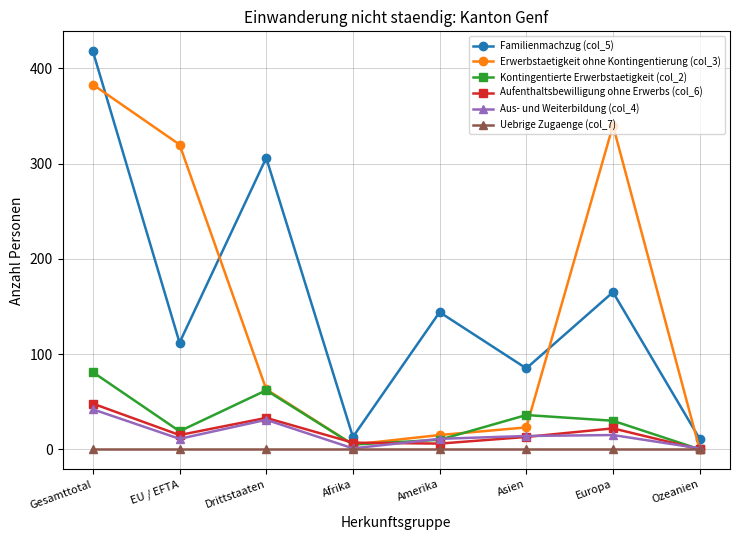

How many lines are shown in the chart?

6